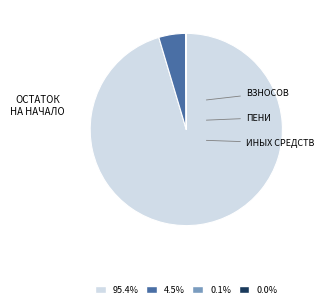

Is there any slice that represents more than half of the pie?

Yes